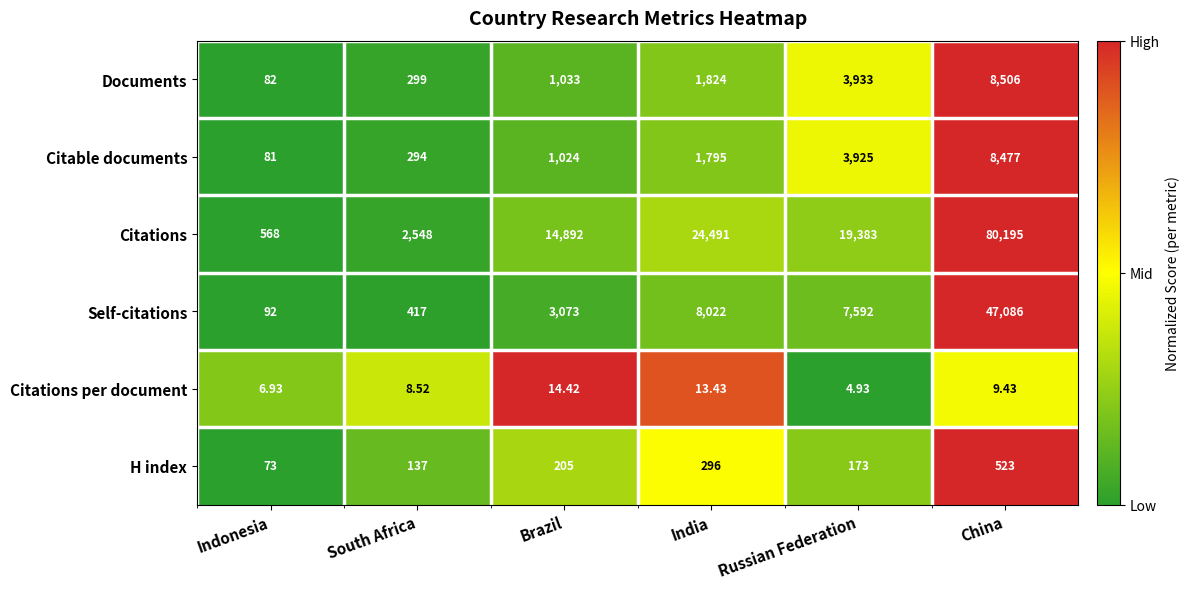

Which series has the widest spread of values?

Citations